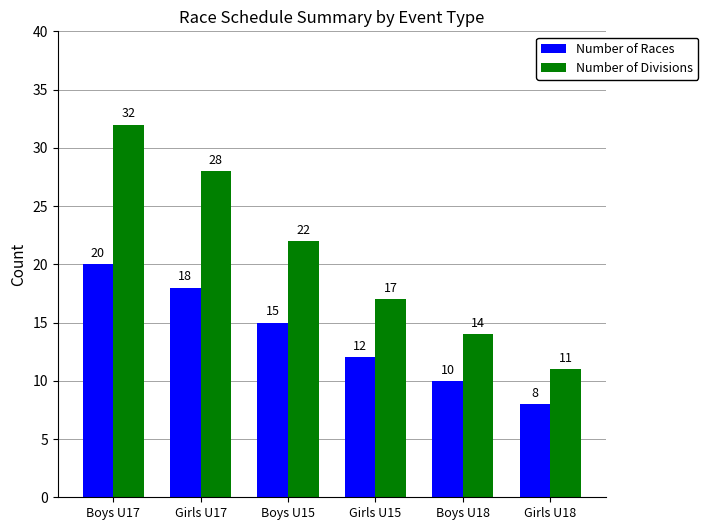

List the labels in order of Number of Races value, largest first.

Boys U17, Girls U17, Boys U15, Girls U15, Boys U18, Girls U18